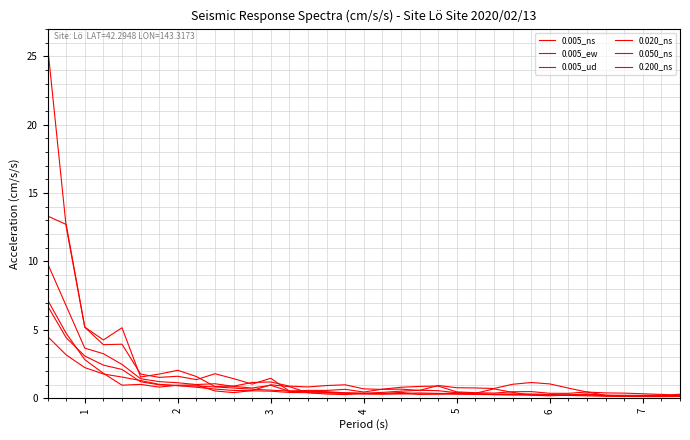

What is the value of the 0.005_ew point at the 32nd from the left?

0.4